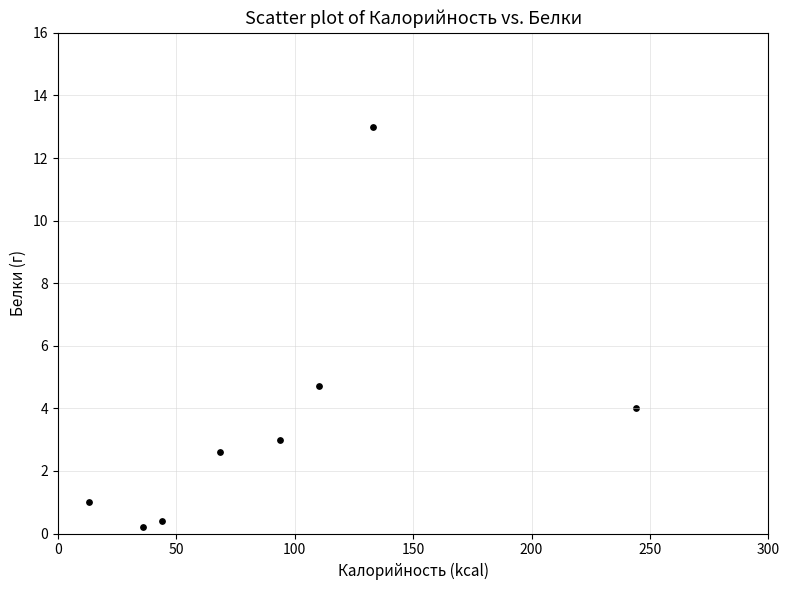

What Y value in the scatter plot is closest to 6?

4.7